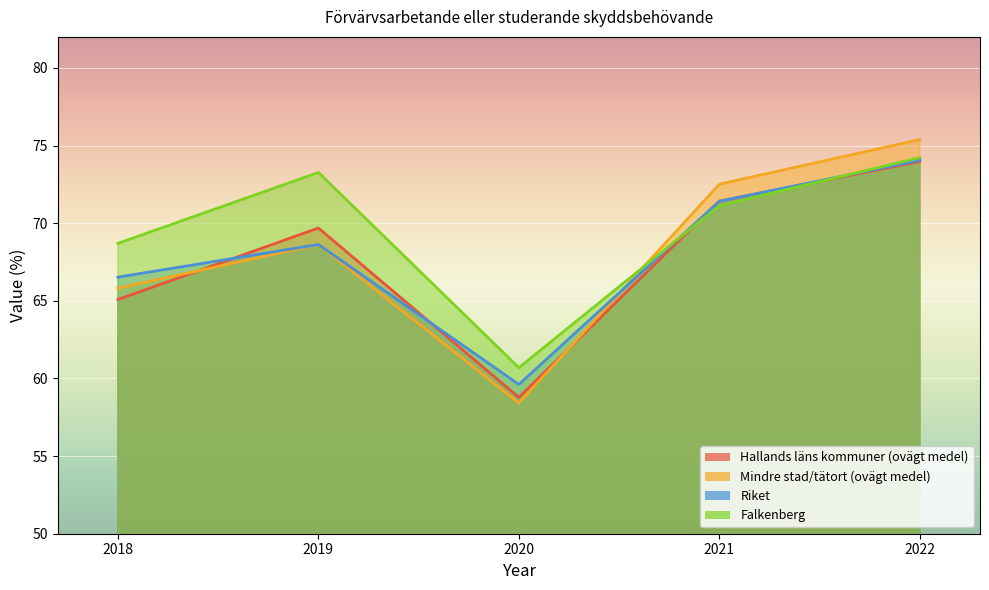

Is the value of Riket at 2018 greater than the value of Hallands läns kommuner (ovägt medel) at 2019?

No